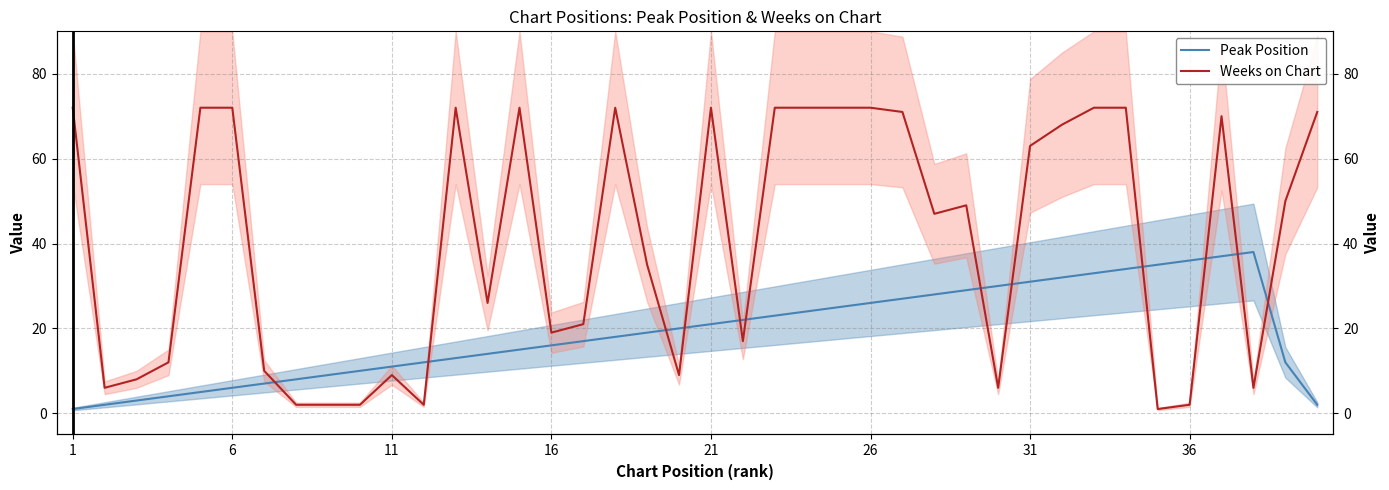

Which series ends up on top after the final intersection of Weeks on Chart and Peak Position?

Weeks on Chart